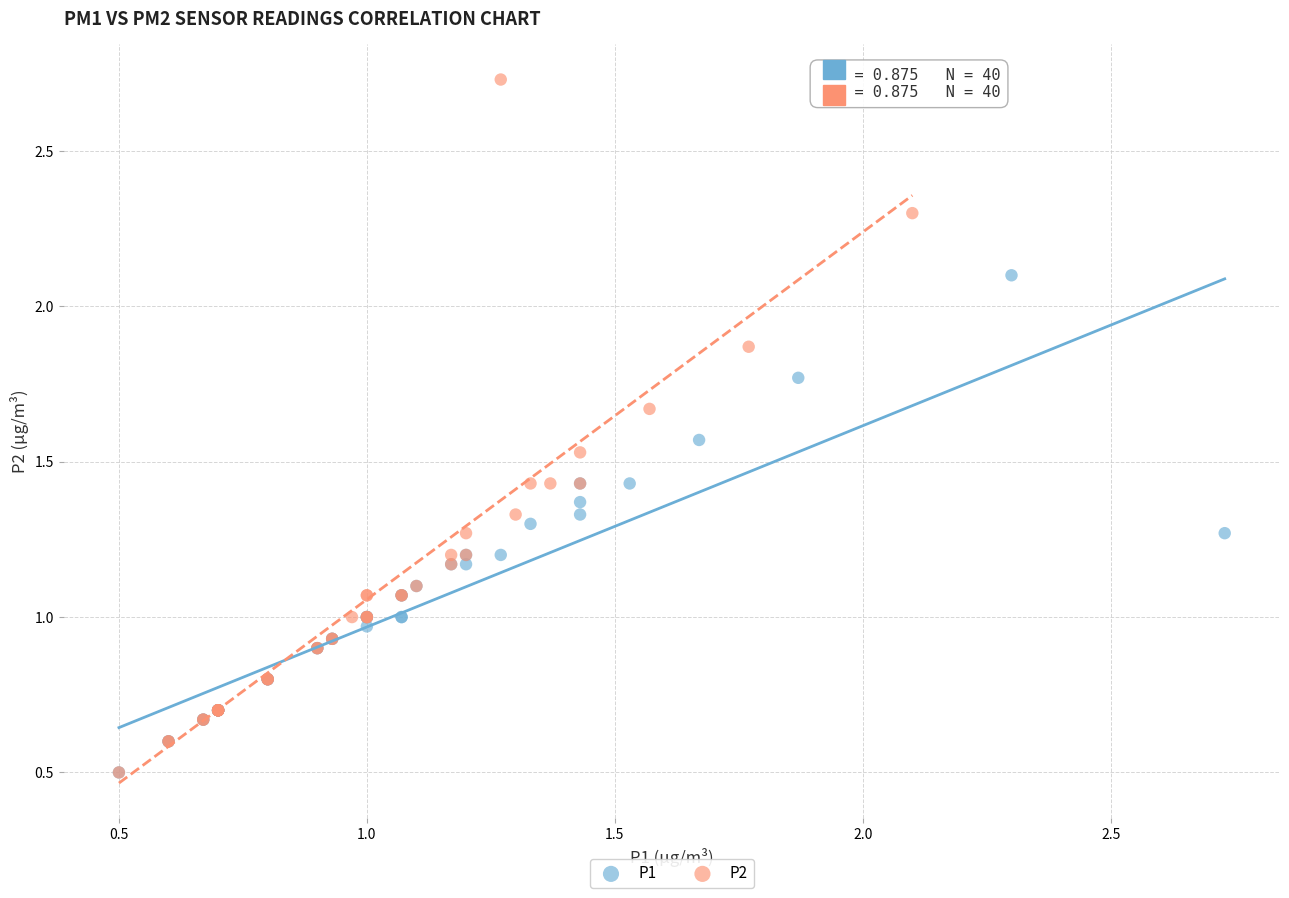

What are all the series names shown in the legend?

P1, P2